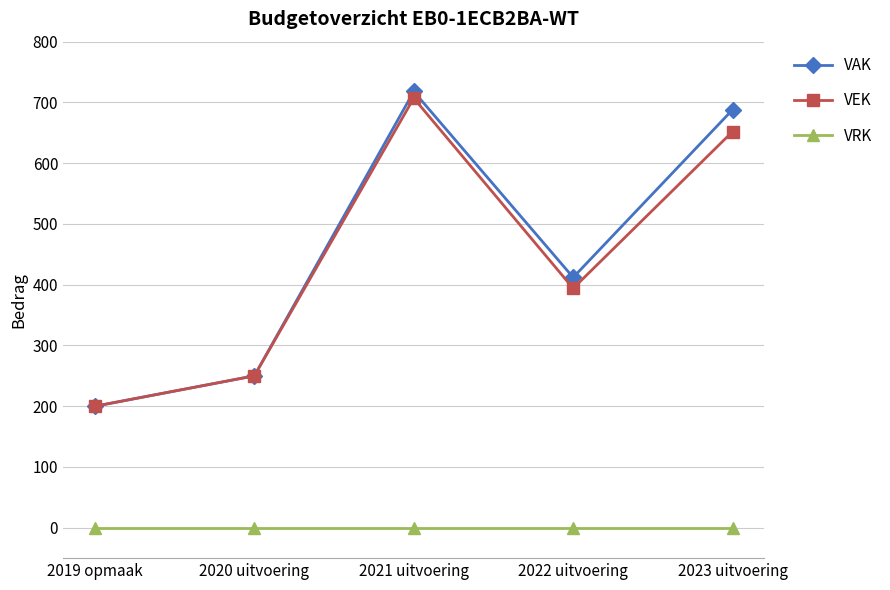

True or false: VAK and VRK cross at least once.

False